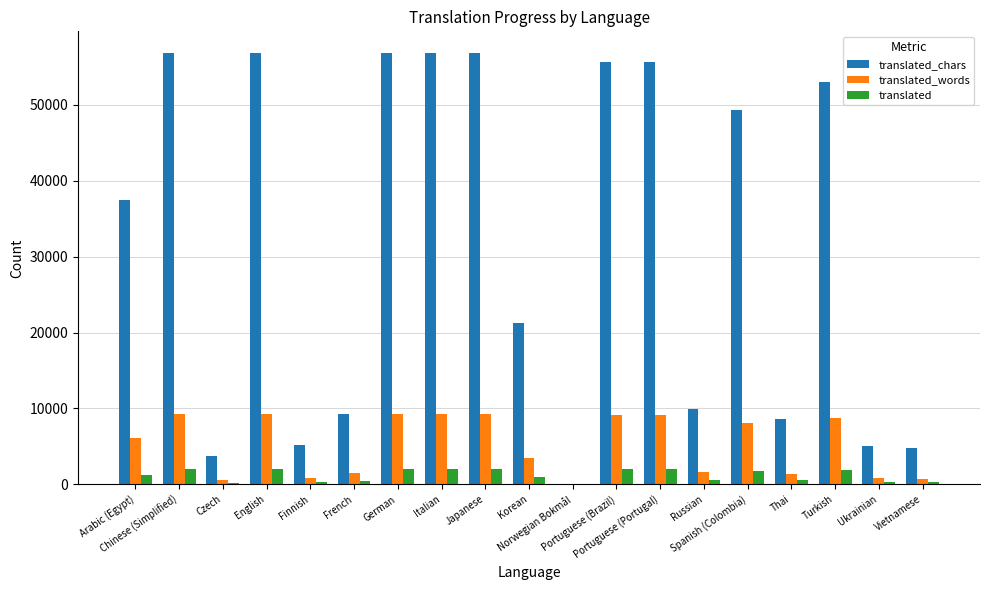

Which series has the largest total across all categories?

translated_chars